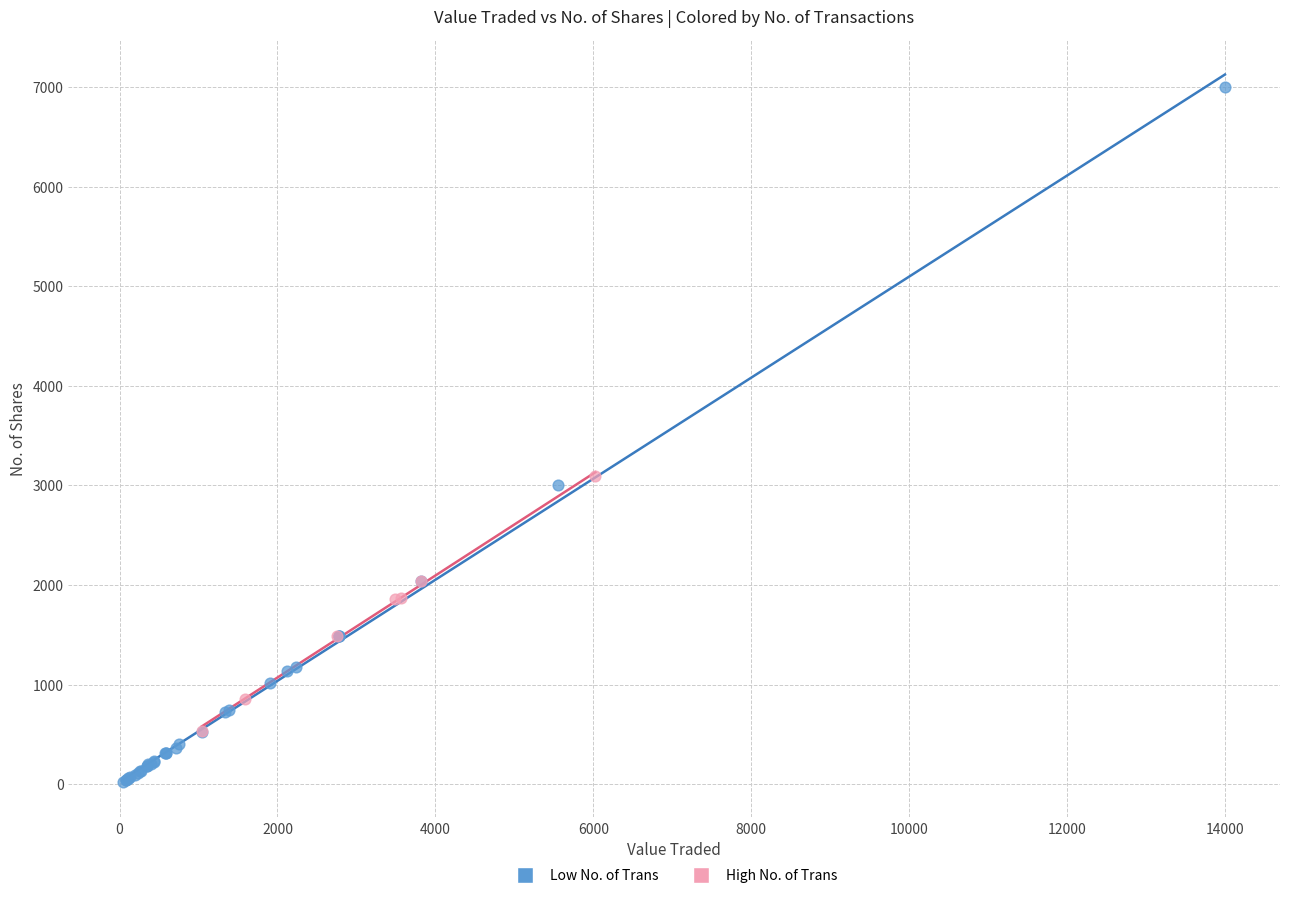

Which series reaches the minimum Y coordinate?

Low No. of Trans